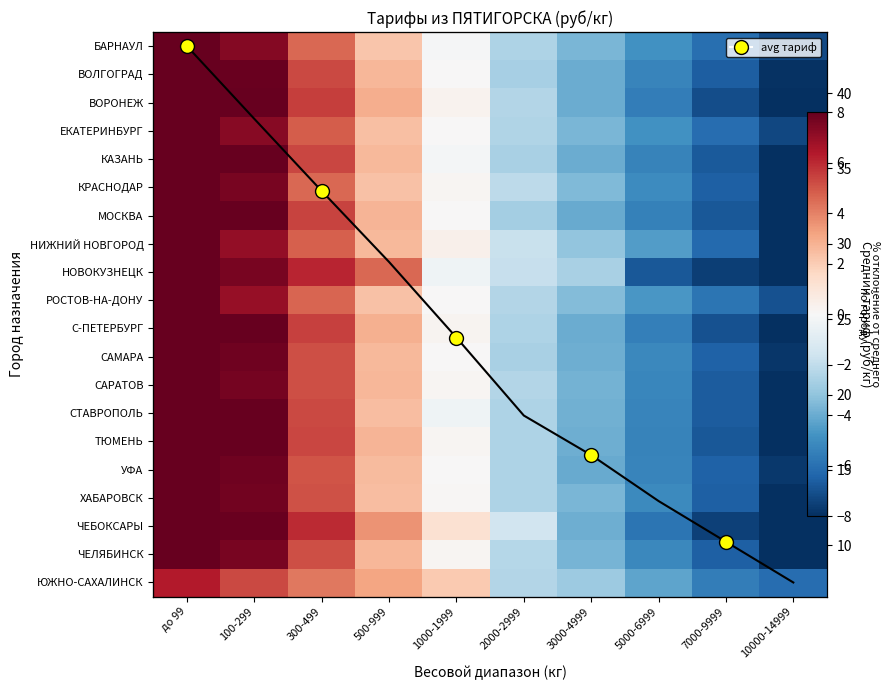

How many categories are shown in the chart?

10